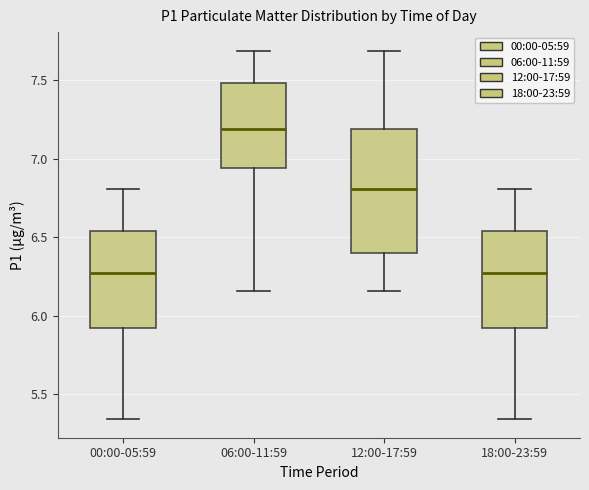

Where does the lower whisker of the box for 12:00-17:59 end on the y-axis? The values are not printed on the chart, so give them approximately, as read against the axis.

6.15